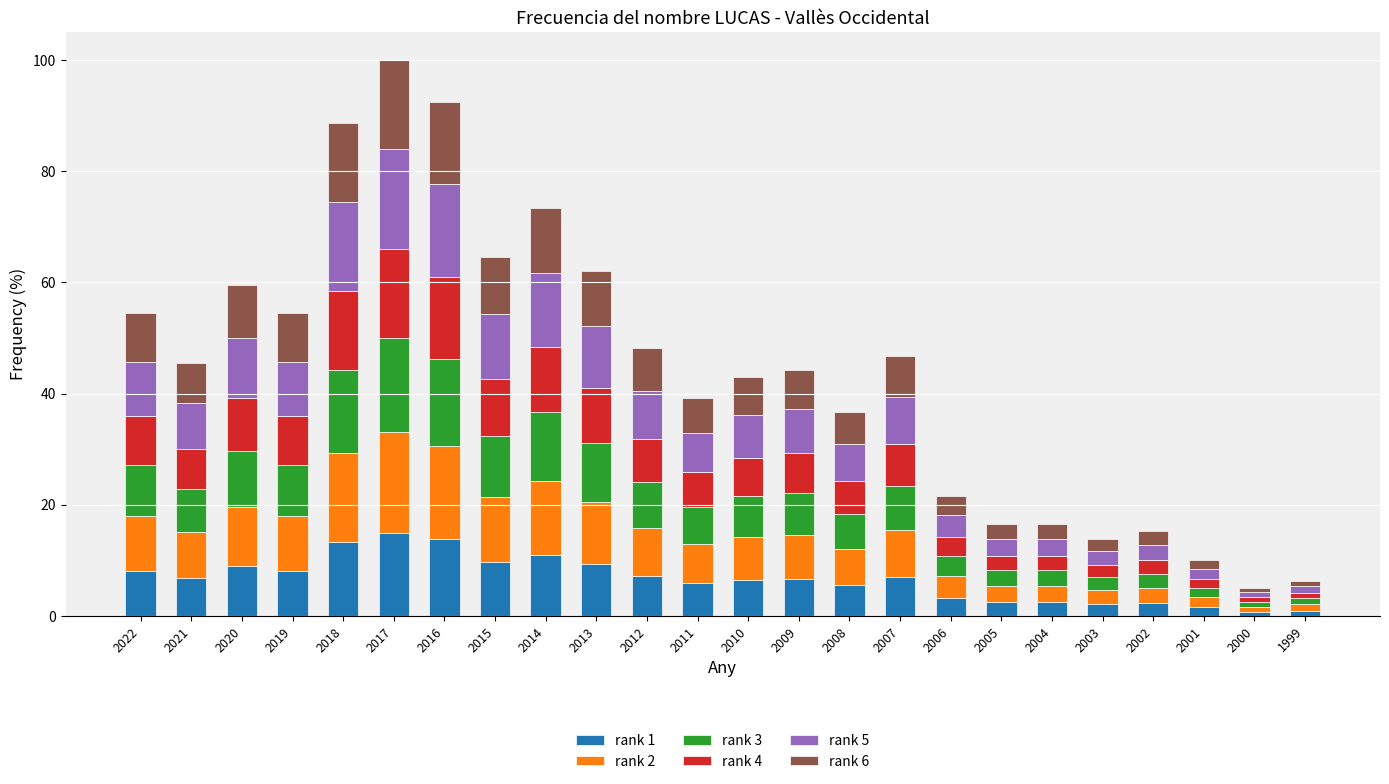

What is the difference between the maximum and minimum values in the rank 1 series?

14.2